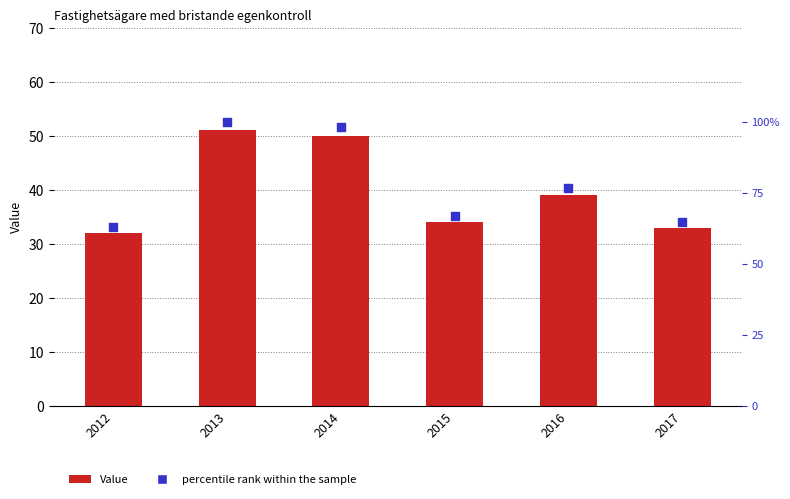

Which series reaches the minimum Y coordinate?

Value